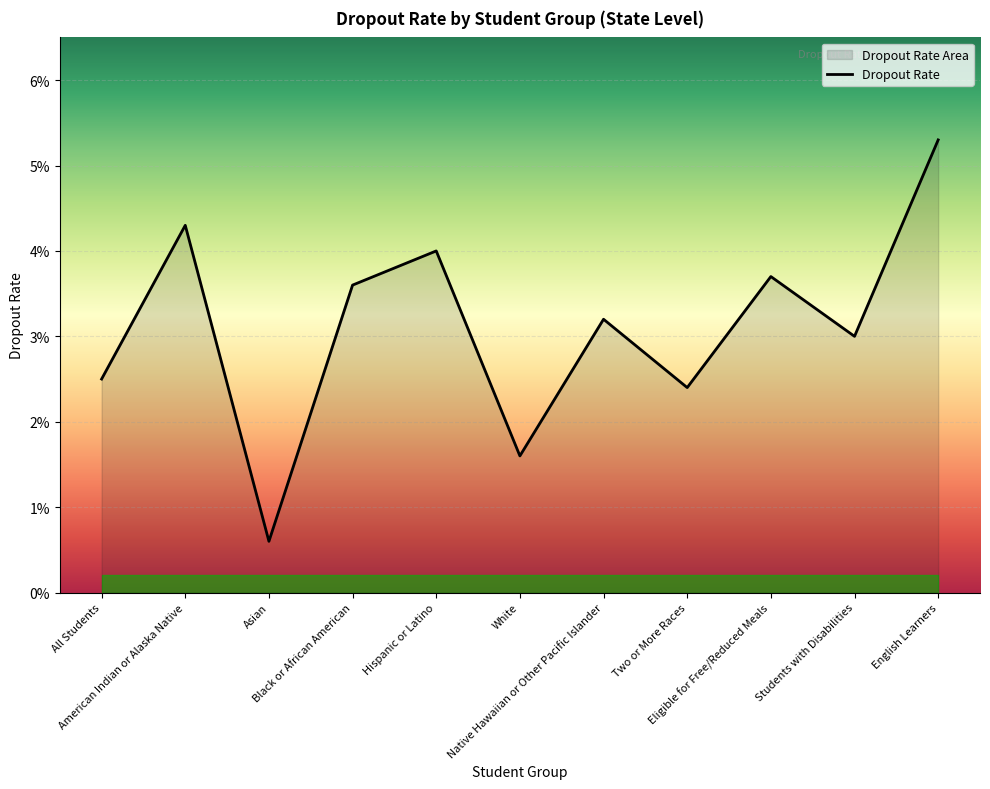

How many lines are shown in the chart?

1